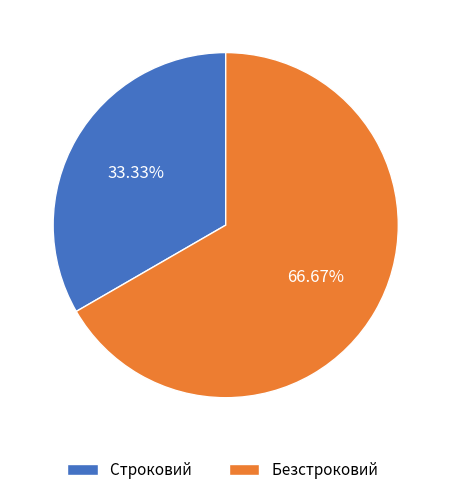

Is Строковий the majority of the pie?

No